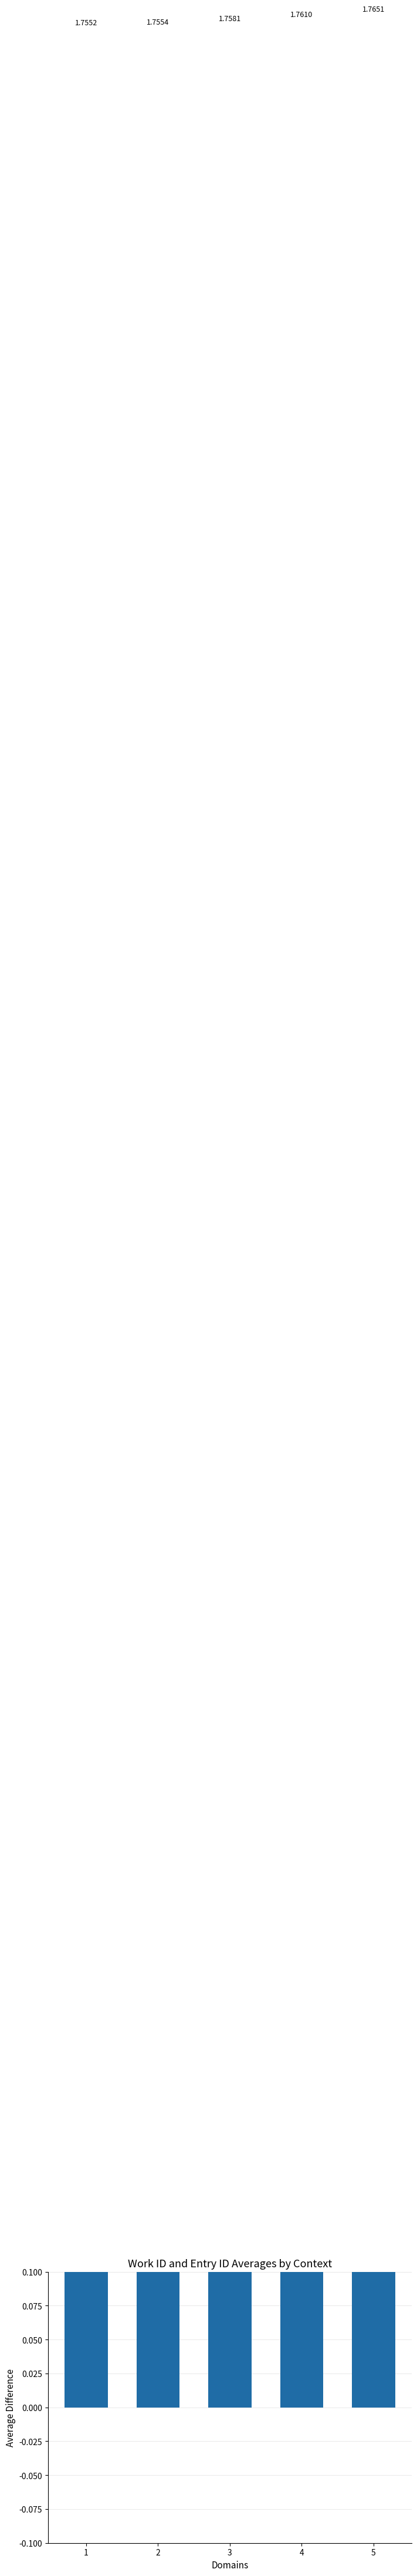

Reading left to right, extract all data points from this chart.

1.8	1.8	1.8	1.8	1.8